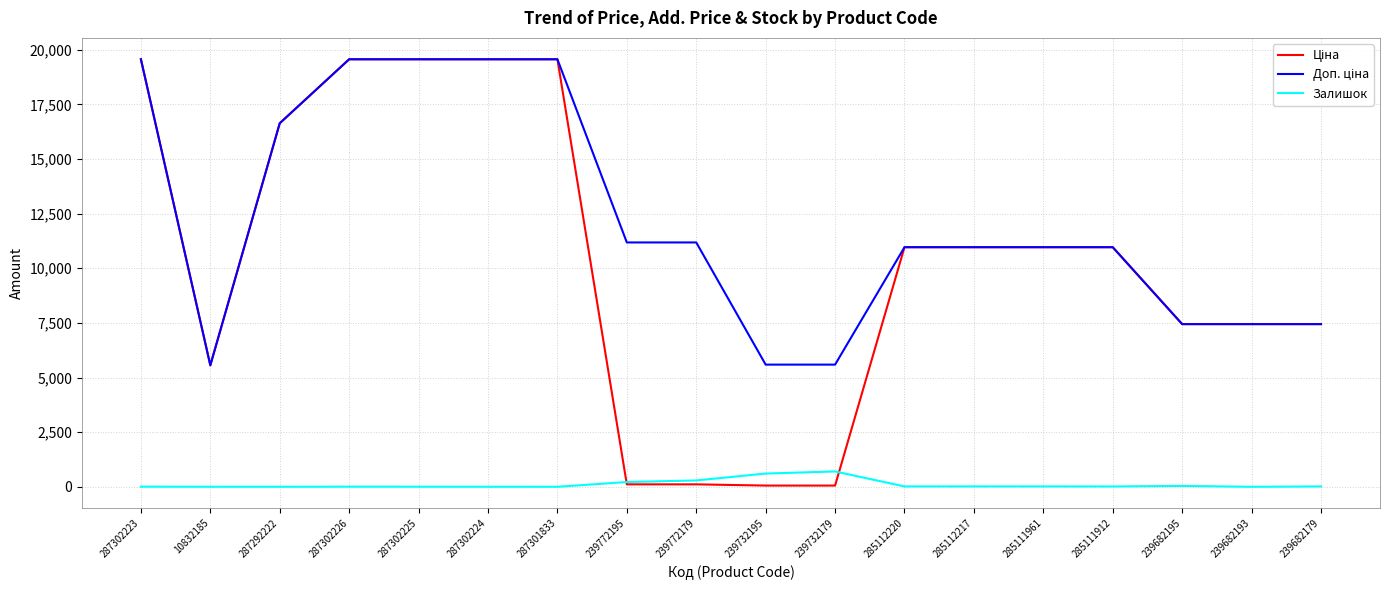

What is the total value across all series at 239682193?

14889.2